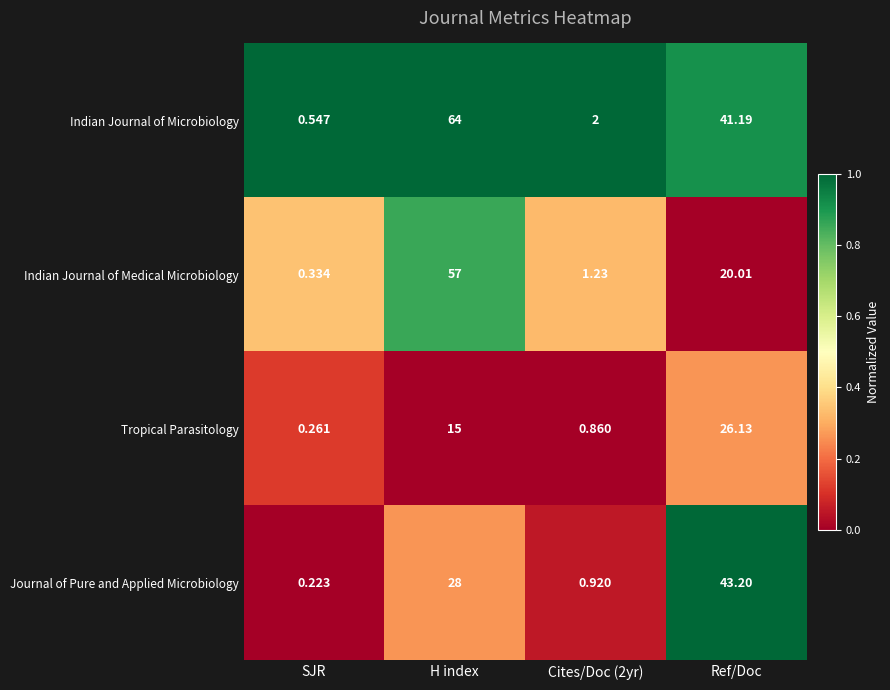

At which label does Indian Journal of Medical Microbiology reach its peak?

H index